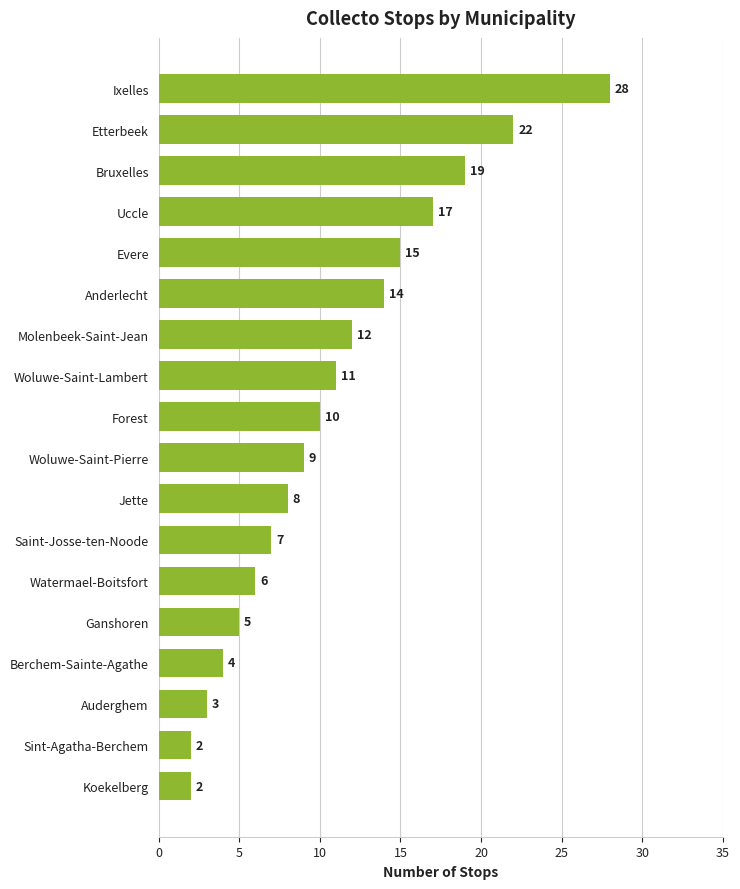

What is the value of the 15th bar from the top?

4